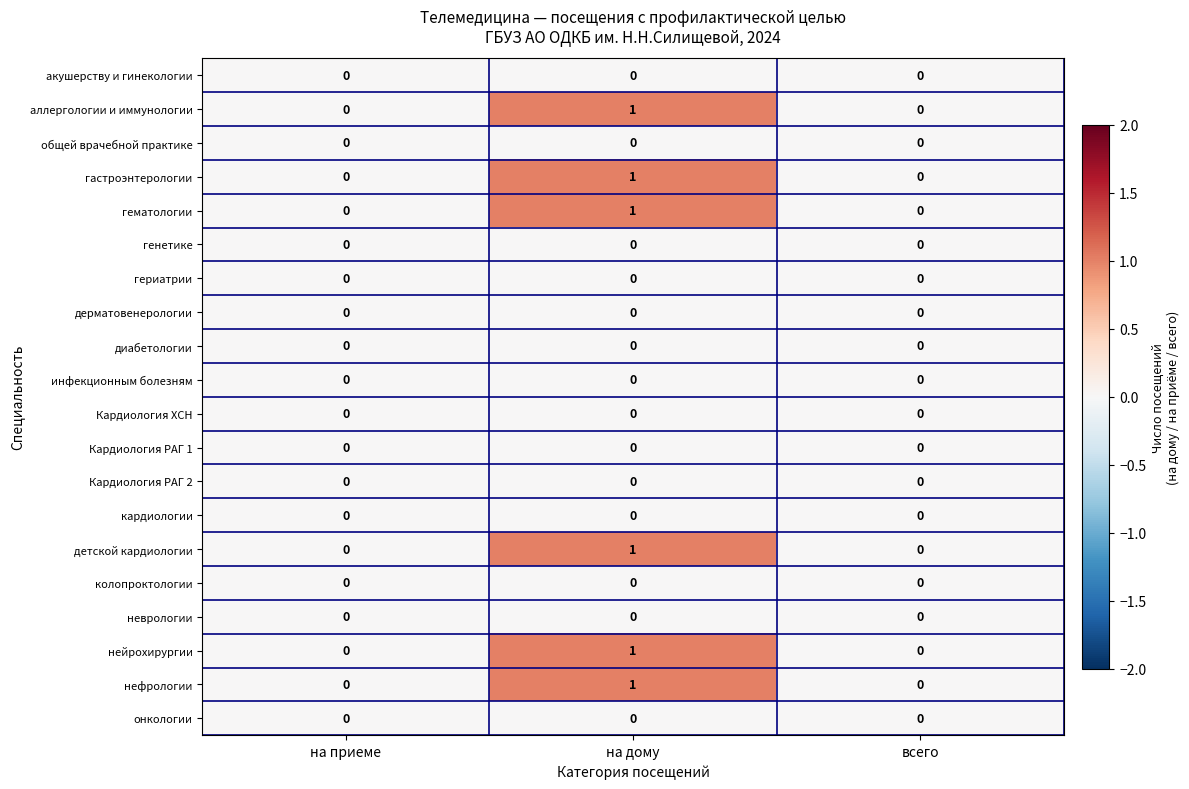

At which category does the chart reach its peak across all series?

на дому